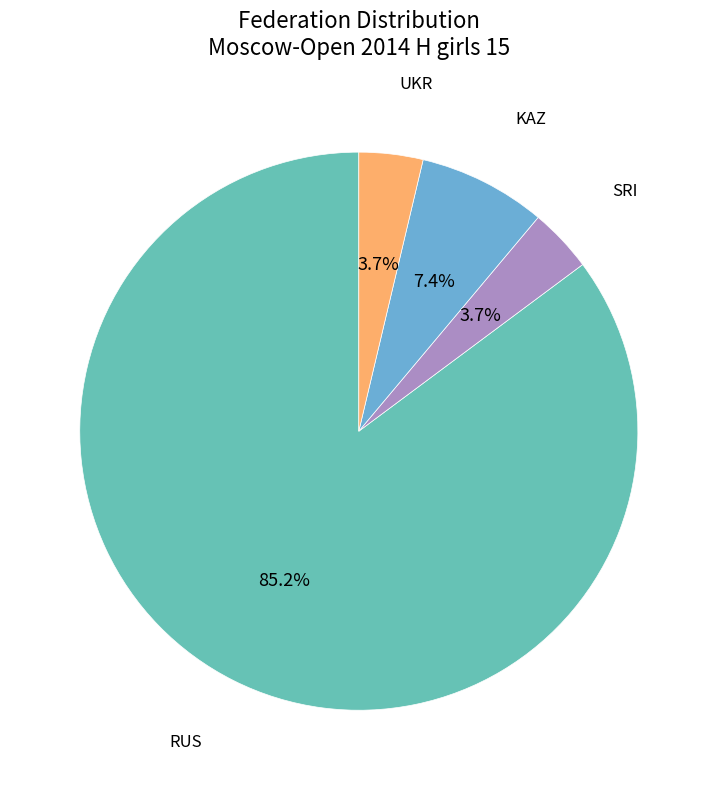

Count the number of slices in the pie.

4